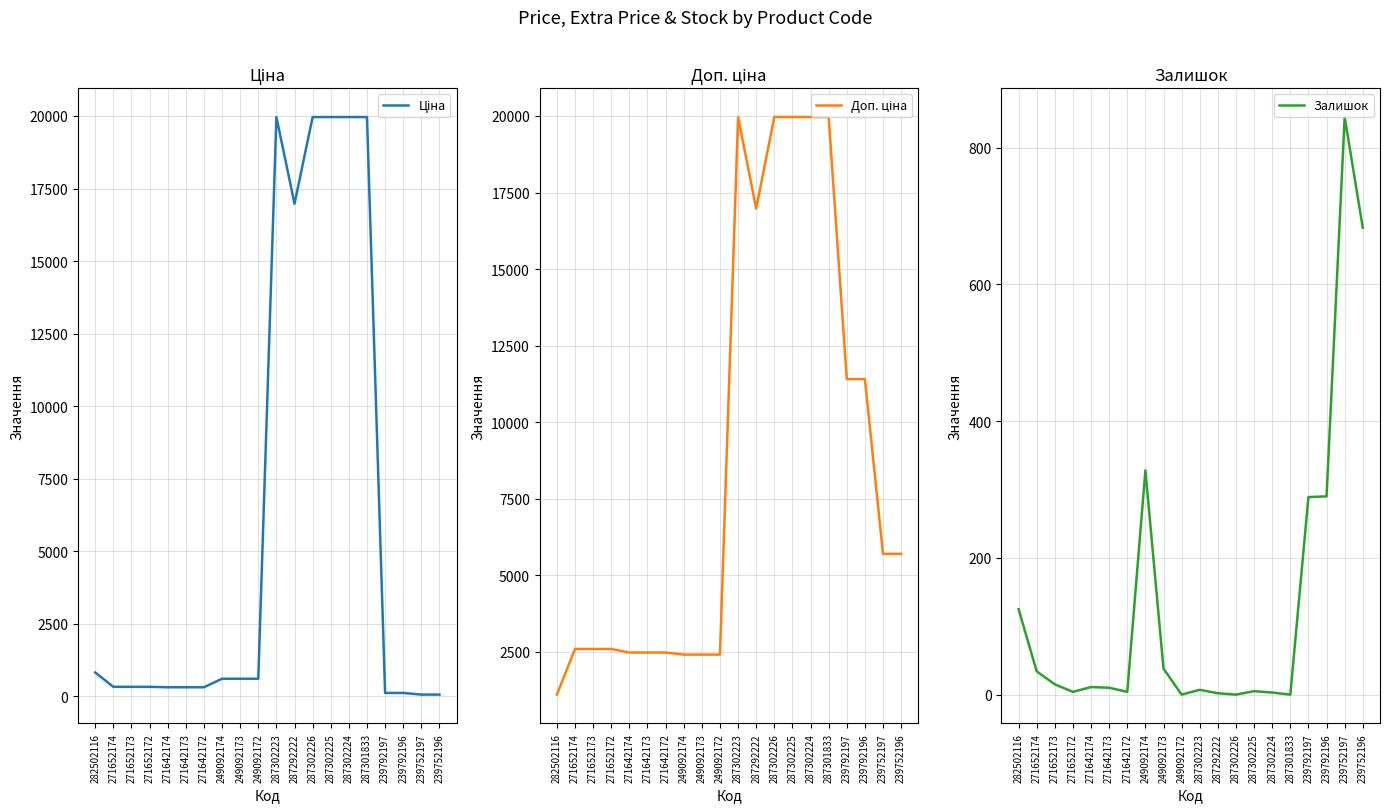

What is the difference between the maximum and minimum values in the Доп. ціна series?

18855.0